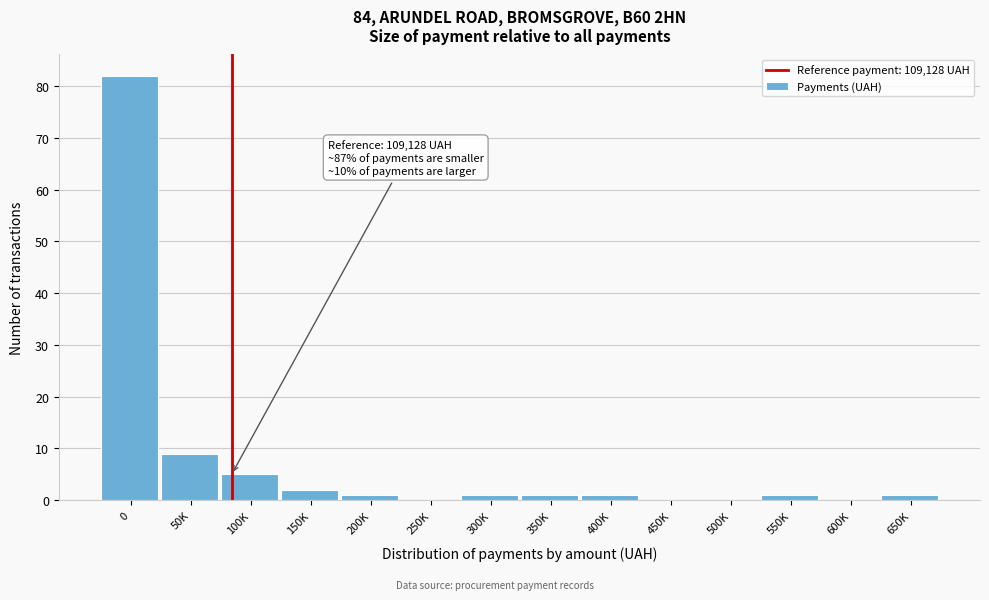

Reading left to right, list all the values displayed in this chart.

0=82	50K=9	100K=5	150K=2	200K=1	250K=0	300K=1	350K=1	400K=1	450K=0	500K=0	550K=1	600K=0	650K=1